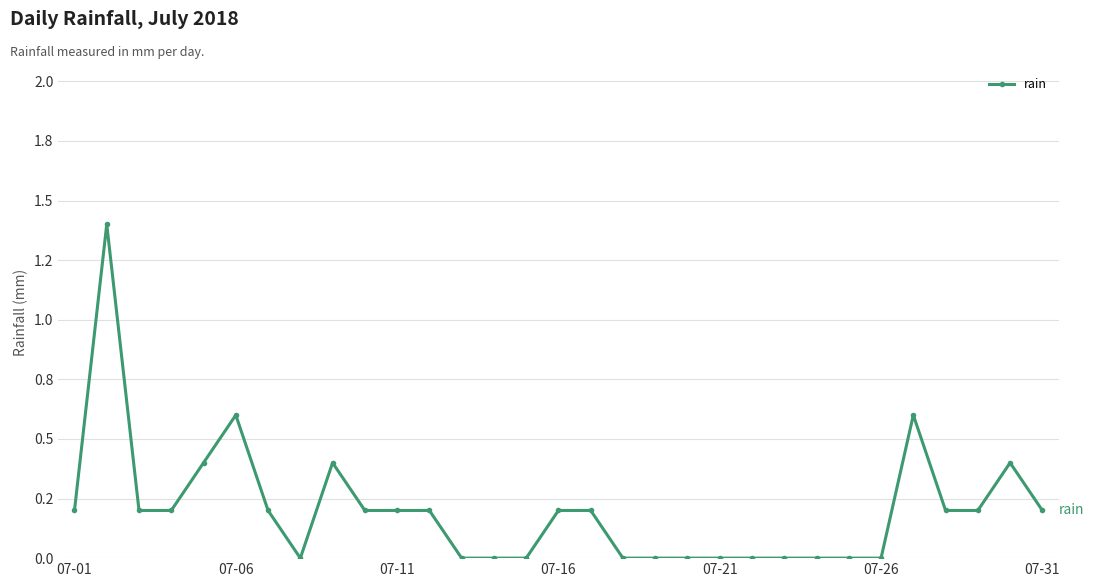

At which label is the value closest to 0?

7